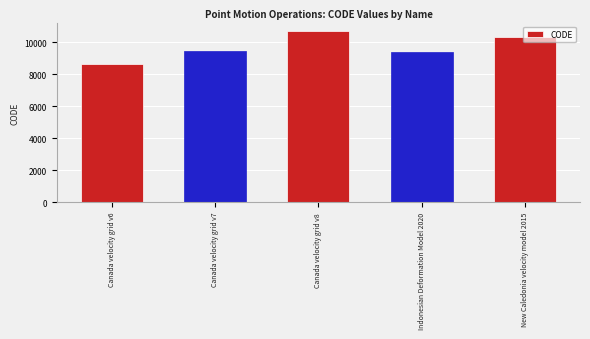

What is the smallest value displayed?

8676